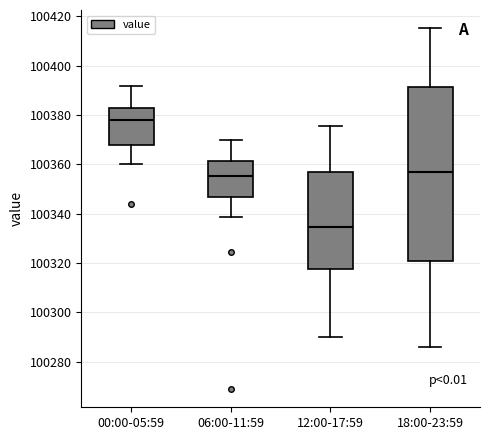

Which box is the tallest, from its lower edge to its upper edge?

18:00-23:59